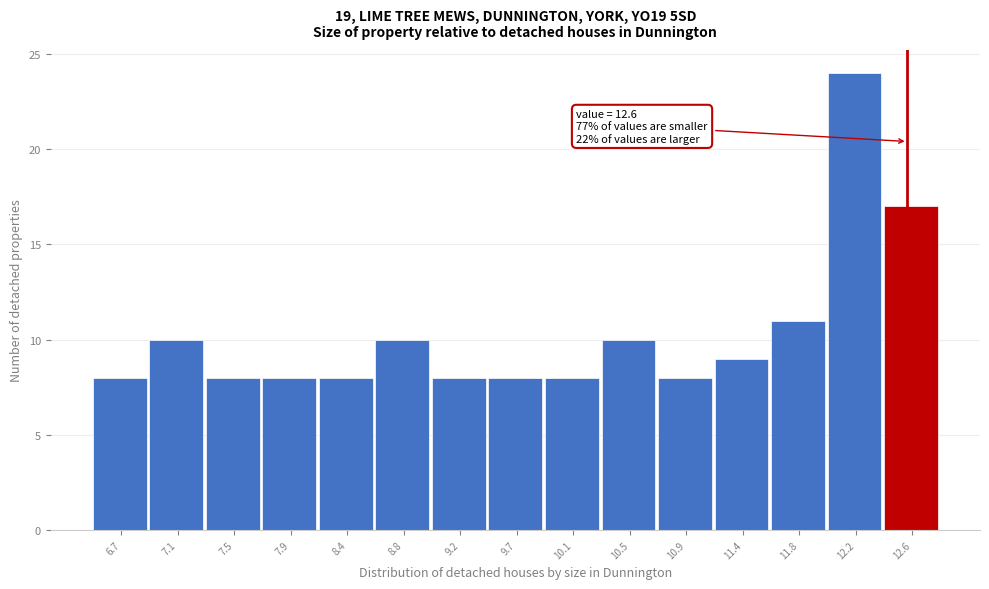

Which range on the x-axis has the tallest bar?

12.00 to 12.40